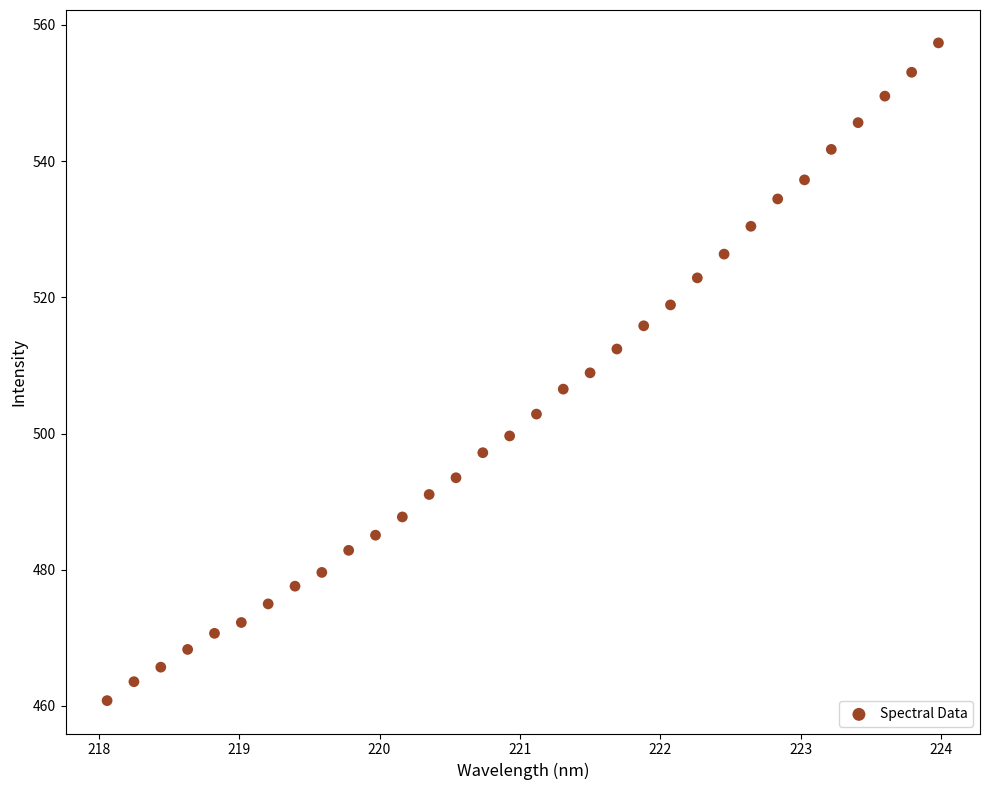

What is the range of X values (max minus min)?

5.9